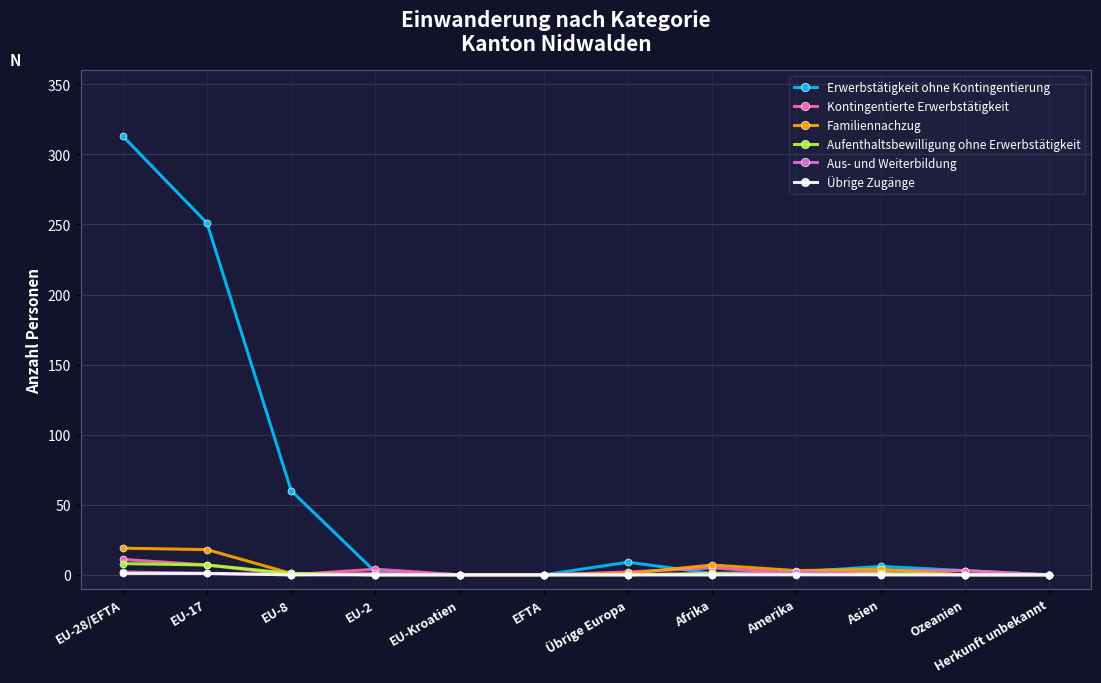

What is the greatest value displayed?

313